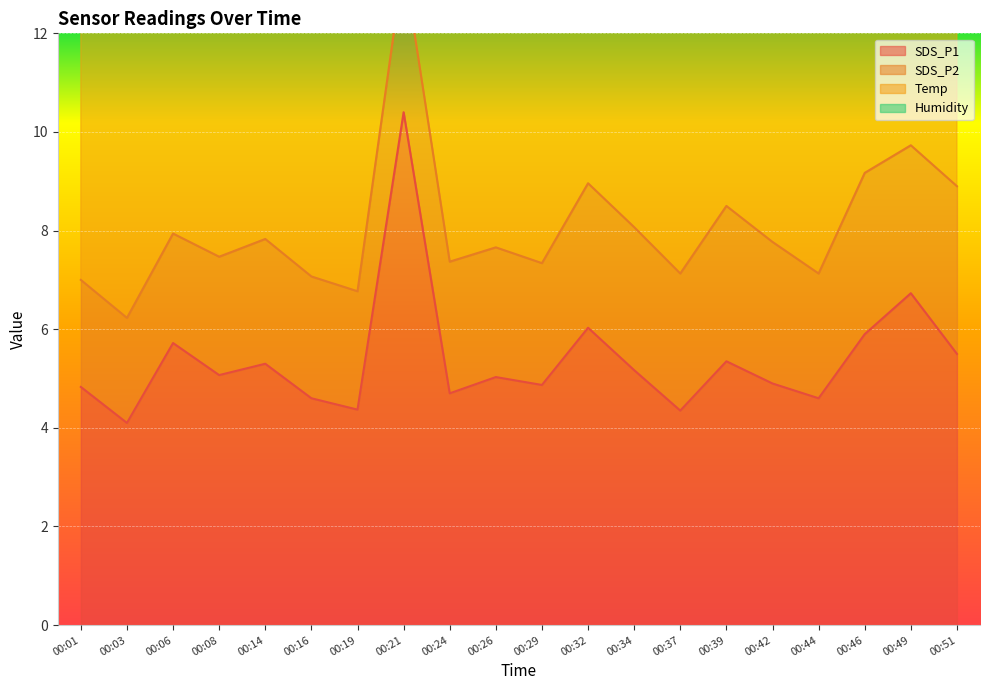

Reading left to right, list all the values displayed in this chart.

SDS_P1: 00:01=4.8	00:03=4.1	00:06=5.7	00:08=5.1	00:14=5.3	00:16=4.6	00:19=4.4	00:21=10.4	00:24=4.7	00:26=5.0	00:29=4.9	00:32=6.0	00:34=5.2	00:37=4.3	00:39=5.3	00:42=4.9	00:44=4.6	00:46=5.9	00:49=6.7	00:51=5.5
SDS_P2: 00:01=2.2	00:03=2.1	00:06=2.2	00:08=2.4	00:14=2.5	00:16=2.5	00:19=2.4	00:21=3.0	00:24=2.7	00:26=2.6	00:29=2.5	00:32=2.9	00:34=2.9	00:37=2.8	00:39=3.1	00:42=2.9	00:44=2.5	00:46=3.3	00:49=3.0	00:51=3.4
Temp: 00:01=9.2	00:03=9.3	00:06=9.3	00:08=9.3	00:14=9.3	00:16=9.3	00:19=9.3	00:21=9.3	00:24=9.3	00:26=9.3	00:29=9.3	00:32=9.2	00:34=9.2	00:37=9.2	00:39=9.2	00:42=9.2	00:44=9.2	00:46=9.2	00:49=9.2	00:51=9.2
Humidity: 00:01=99.9	00:03=99.9	00:06=99.9	00:08=99.9	00:14=99.9	00:16=99.9	00:19=99.9	00:21=99.9	00:24=99.9	00:26=99.9	00:29=99.9	00:32=99.9	00:34=99.9	00:37=99.9	00:39=99.9	00:42=99.9	00:44=99.9	00:46=99.9	00:49=99.9	00:51=99.9